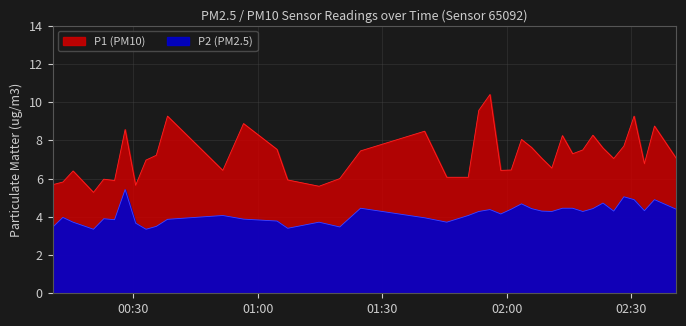

Which series has the largest total across all categories?

P1